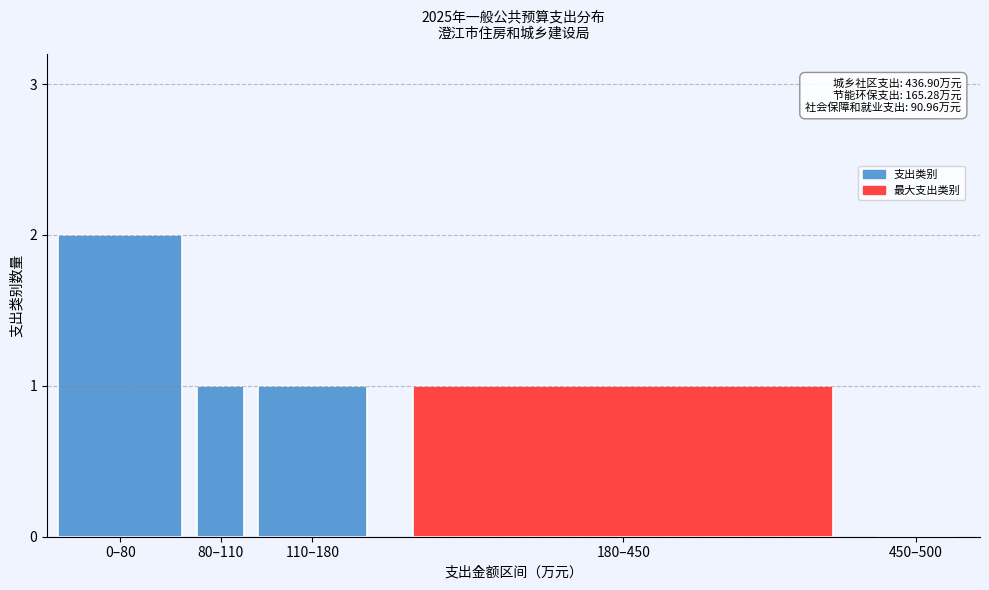

Reading right to left, transcribe all the data shown in this chart.

450–500=0	180–450=1	110–180=1	80–110=1	0–80=2